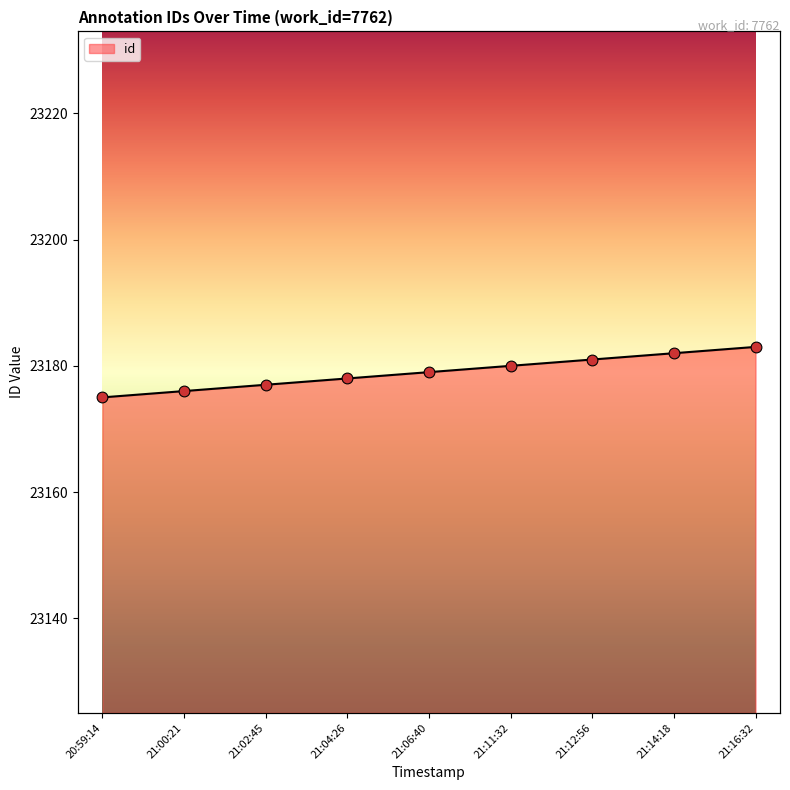

Which has a higher value, 21:14:18 or 21:12:56?

21:14:18